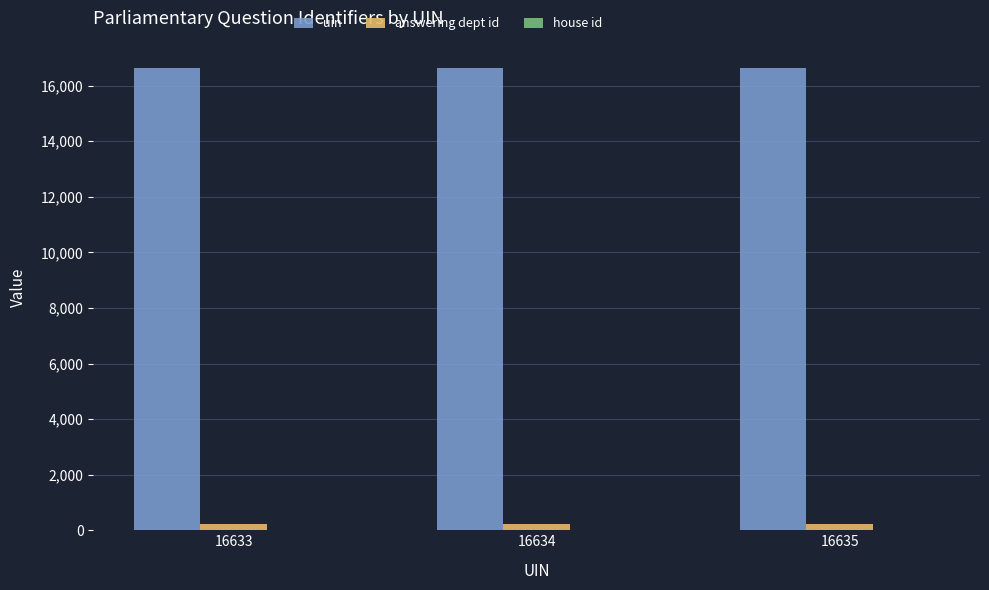

Which series has the largest total across all categories?

uin